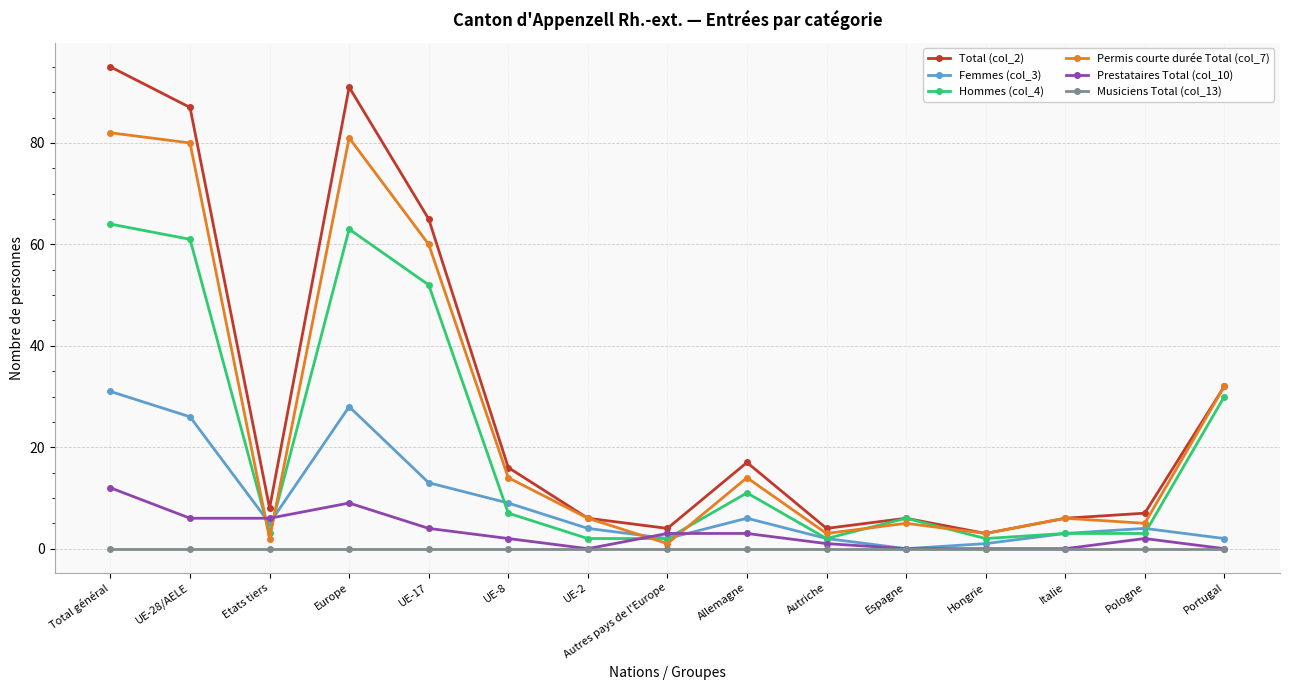

What is the label of the 15th point from the right?

Total général